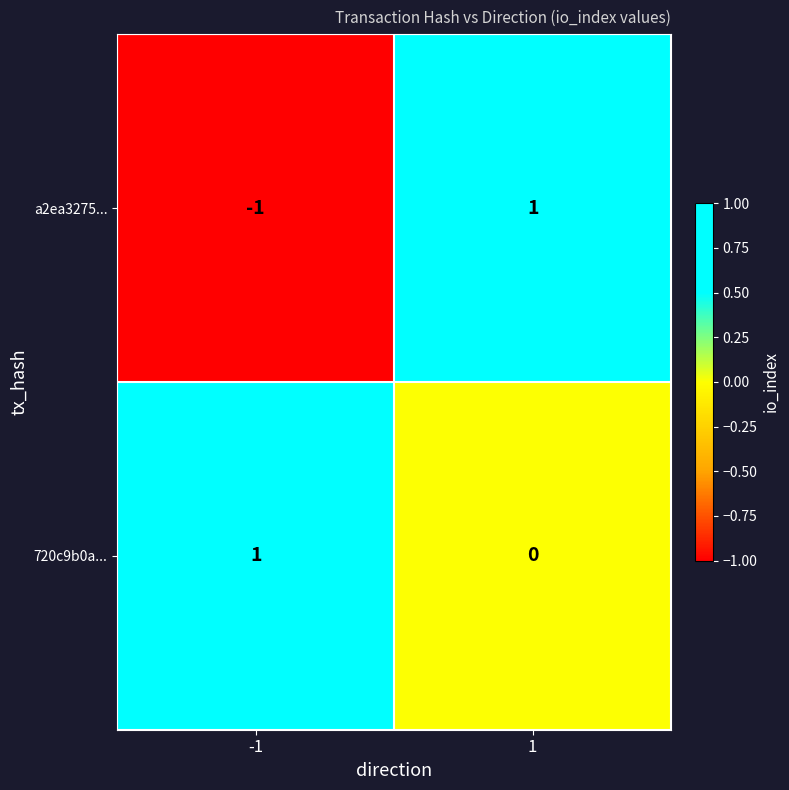

Rank the series at 1 from highest to lowest value.

a2ea3275..., 720c9b0a...